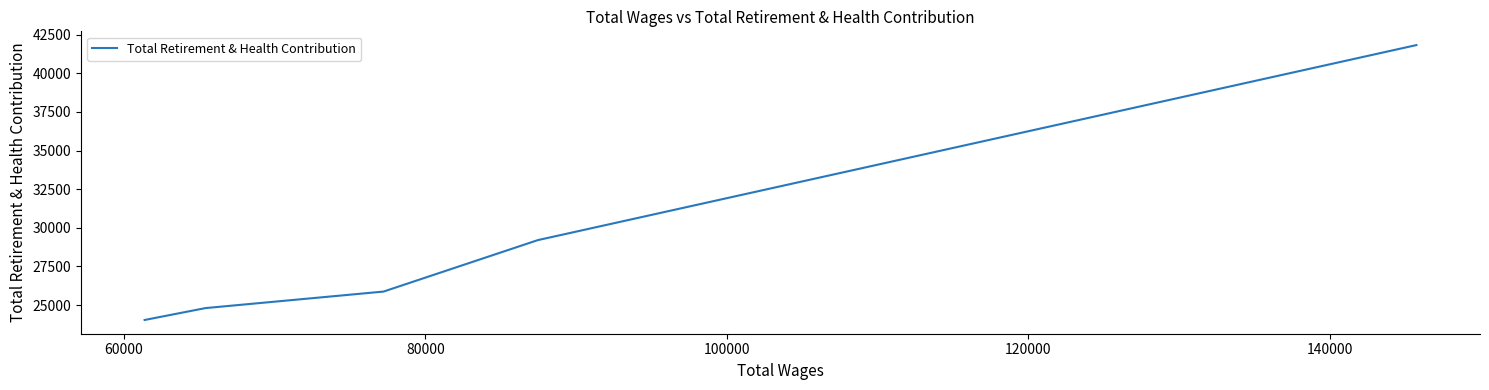

How many lines are shown in the chart?

1